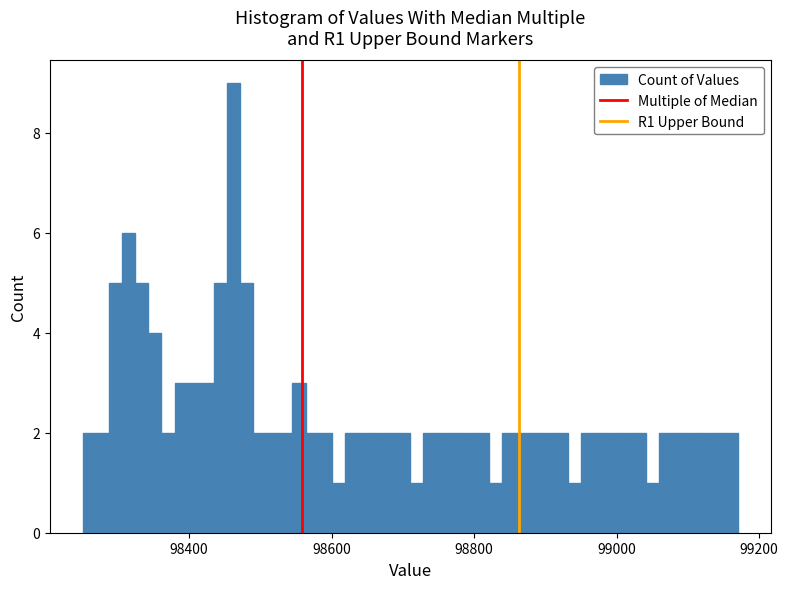

Around what value on the x-axis is the tallest bar? Give the approximate position of its centre, as read against the axis.

98460